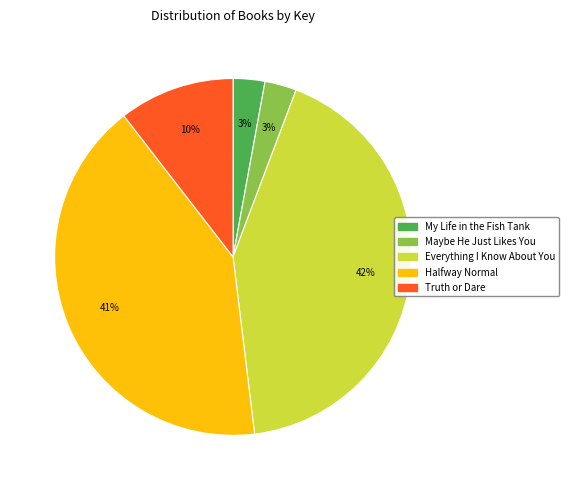

To the nearest percent, what portion does Everything I Know About You represent?

42%